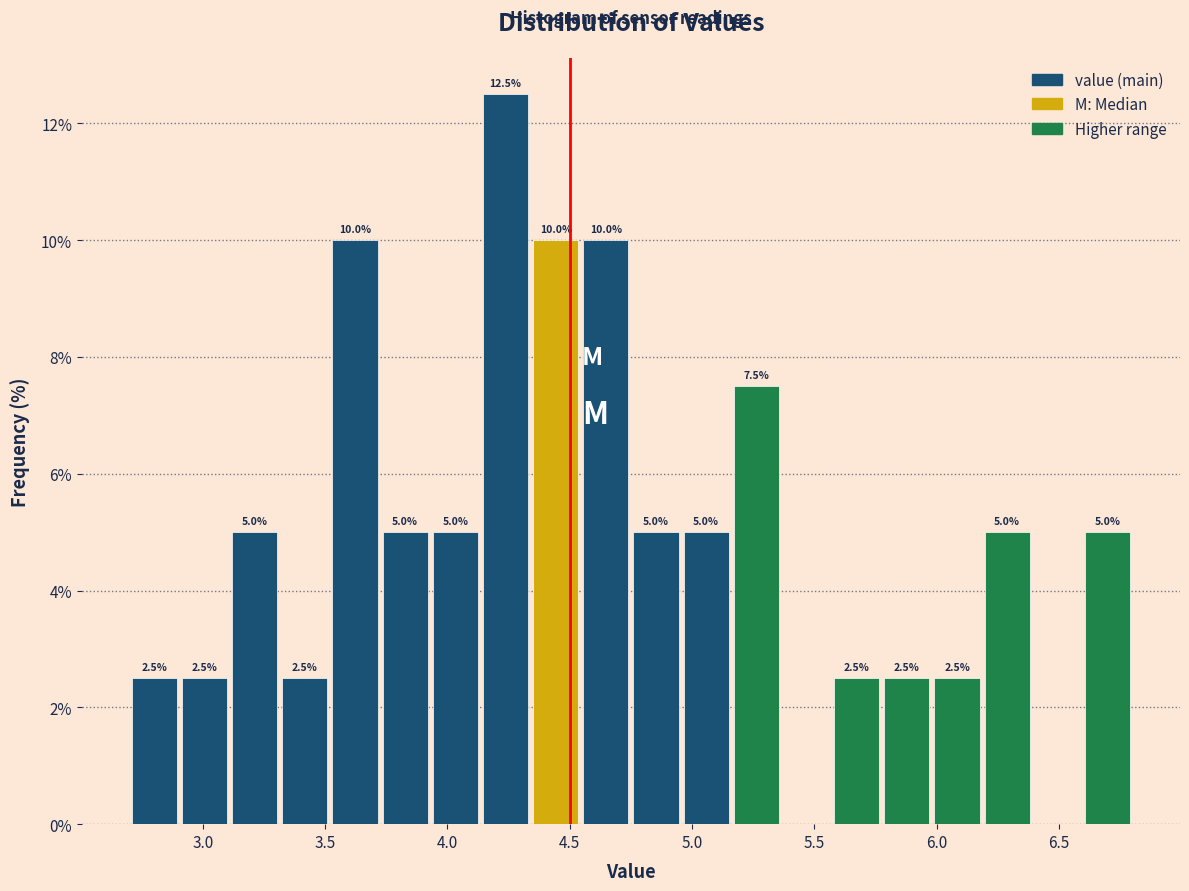

Which range on the x-axis has the tallest bar?

4.135 to 4.340